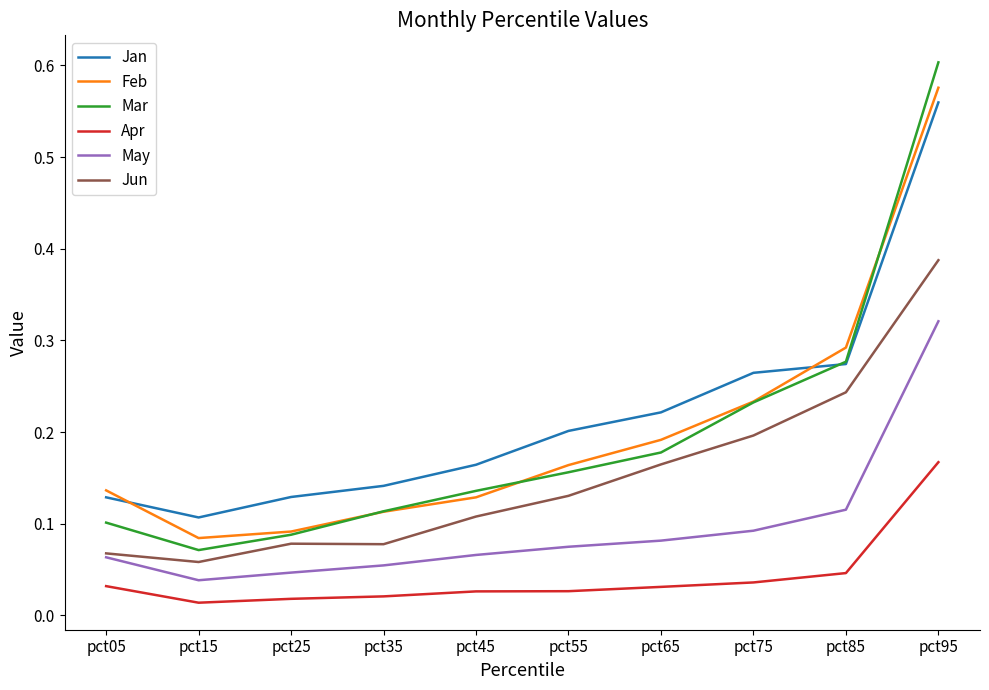

True or false: Jun and Mar intersect in this chart.

False